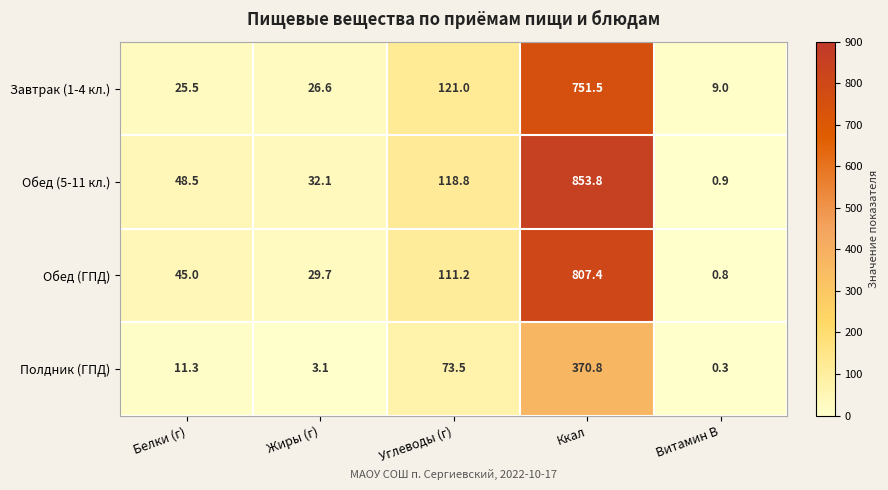

What is the greatest value displayed?

853.8